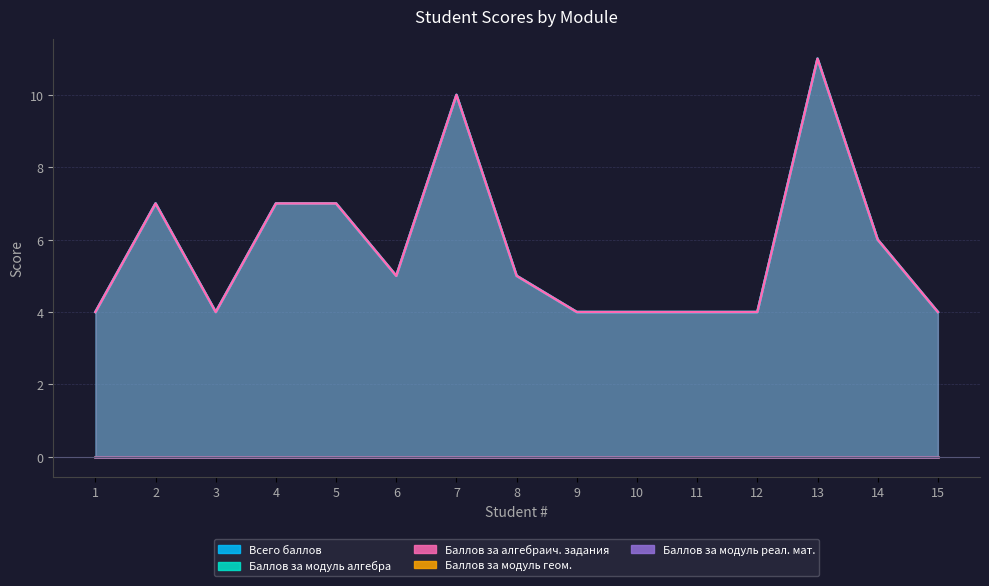

What is the sum of all Баллов за алгебраич. задания values?

86